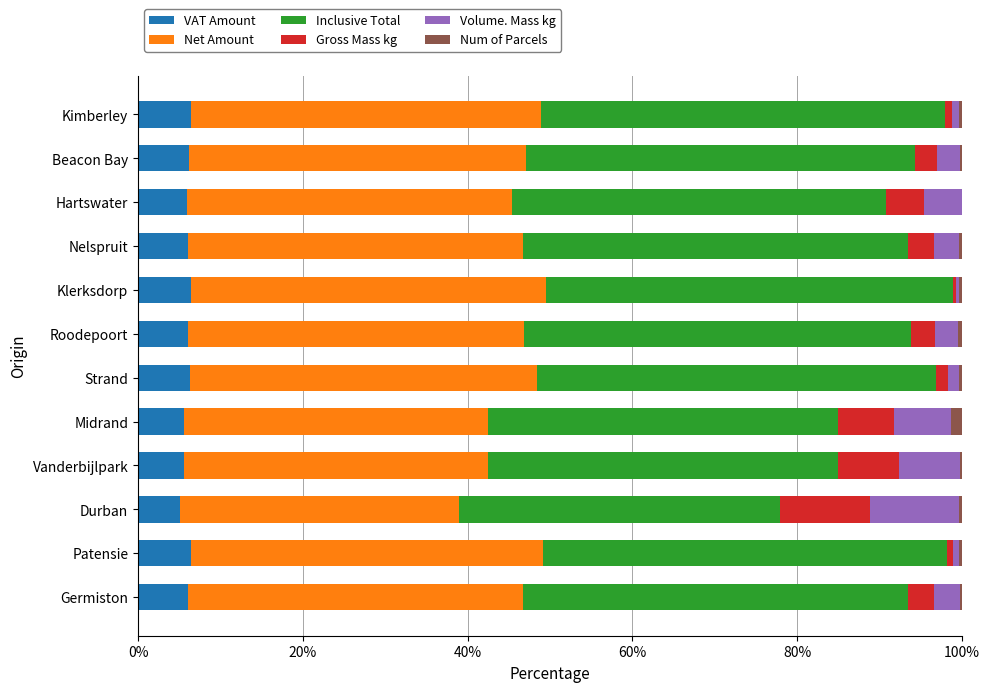

What is the highest value of the VAT Amount series?

6.5